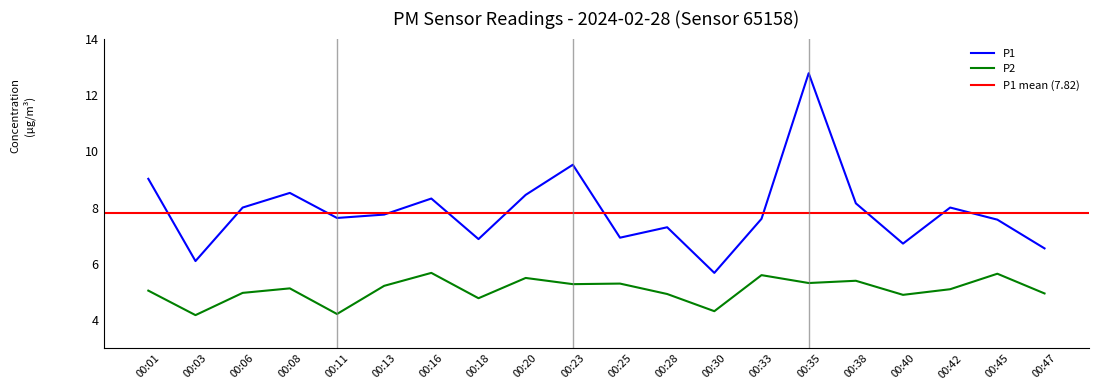

How many interior local valleys does the P1 series have?

6